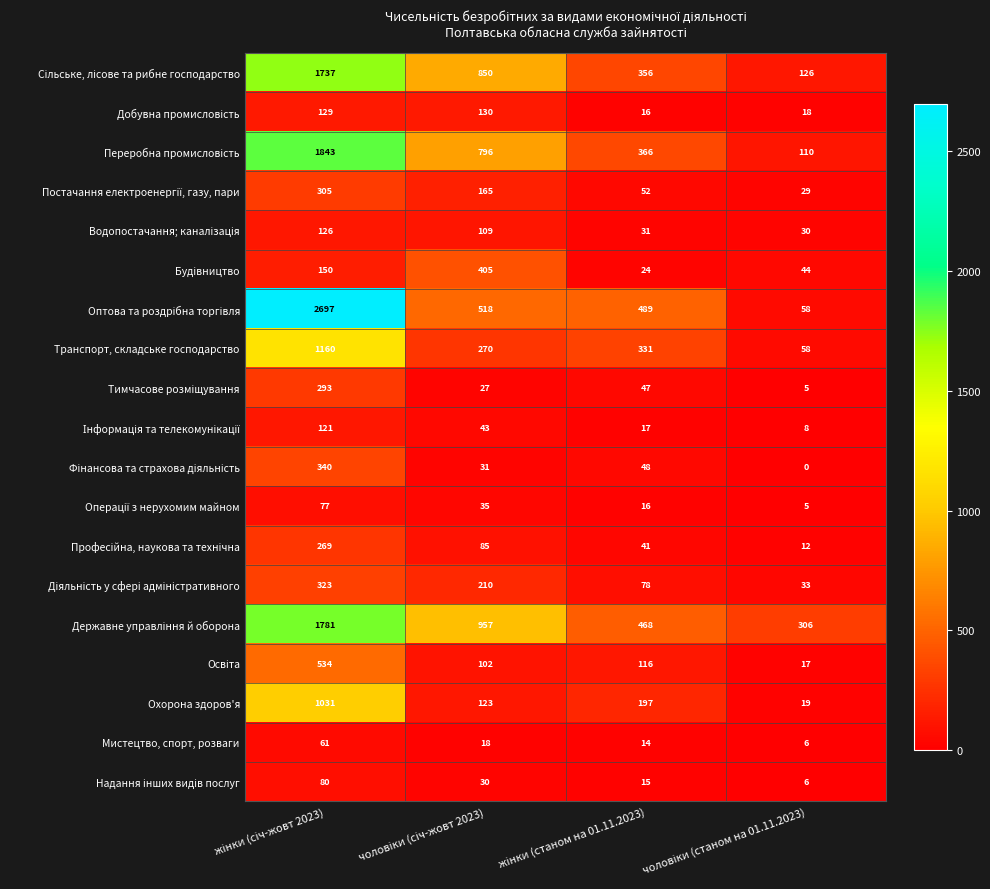

What is the average value of the Мистецтво, спорт, розваги series?

25